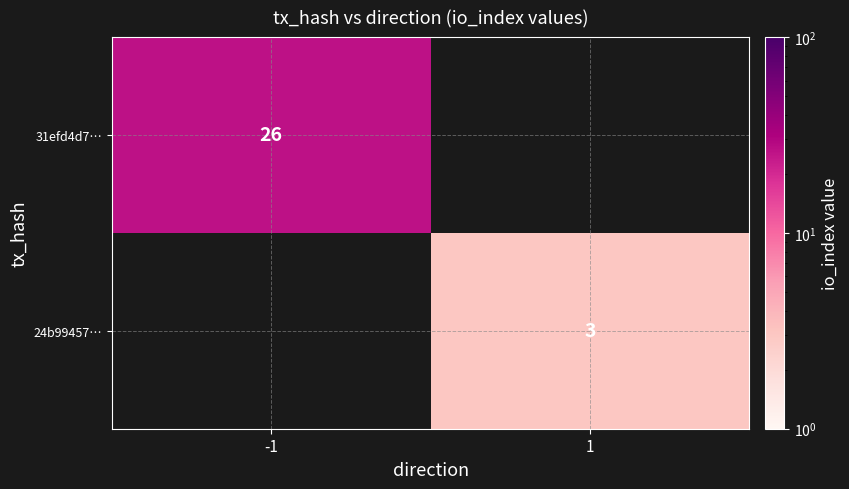

How many data points does each series have?

2